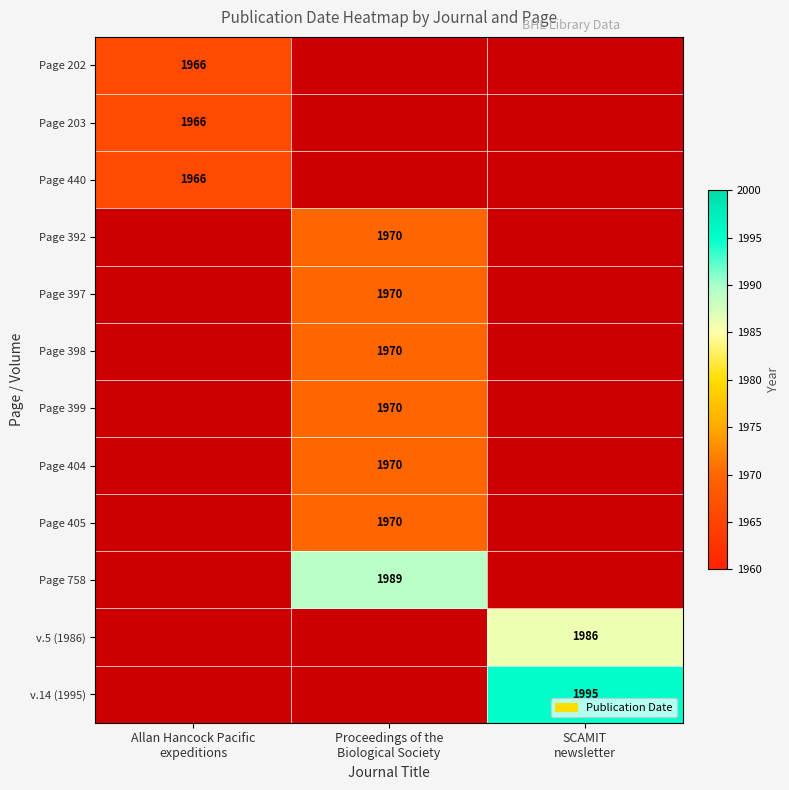

What is the maximum value shown in the chart?

1995.0